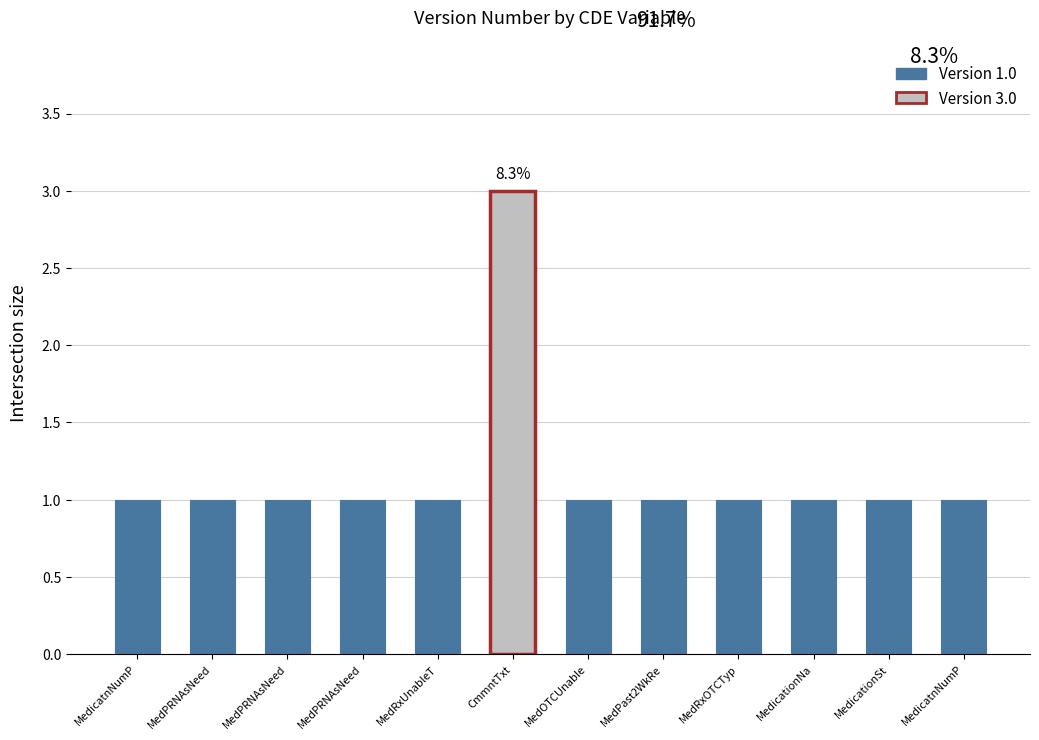

What is the average value?

1